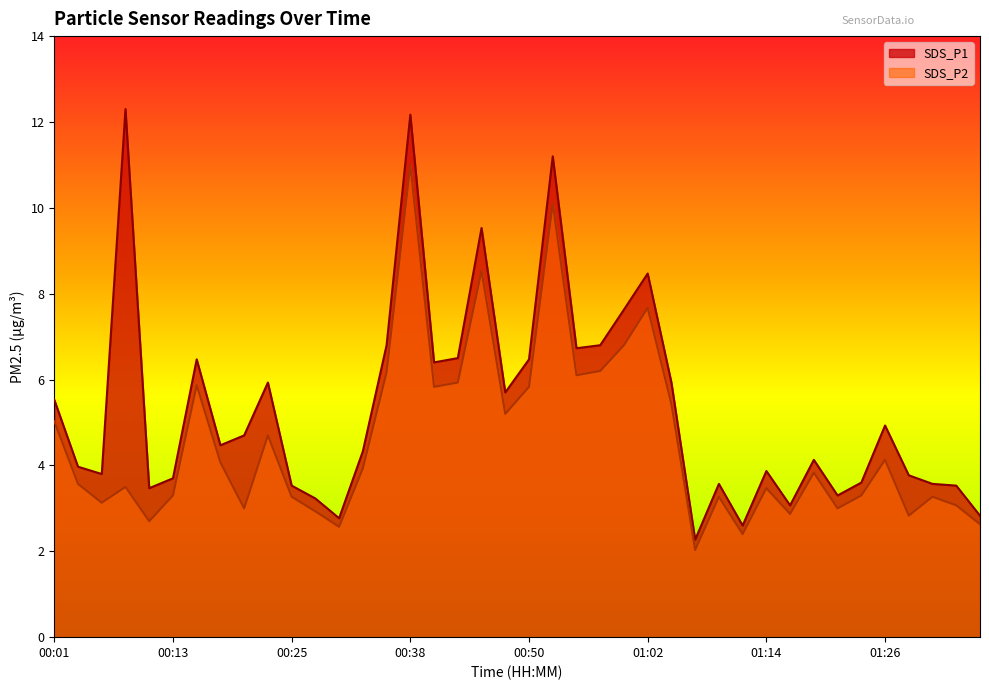

Between 00:23 and 00:42, which series saw the biggest shift?

SDS_P2